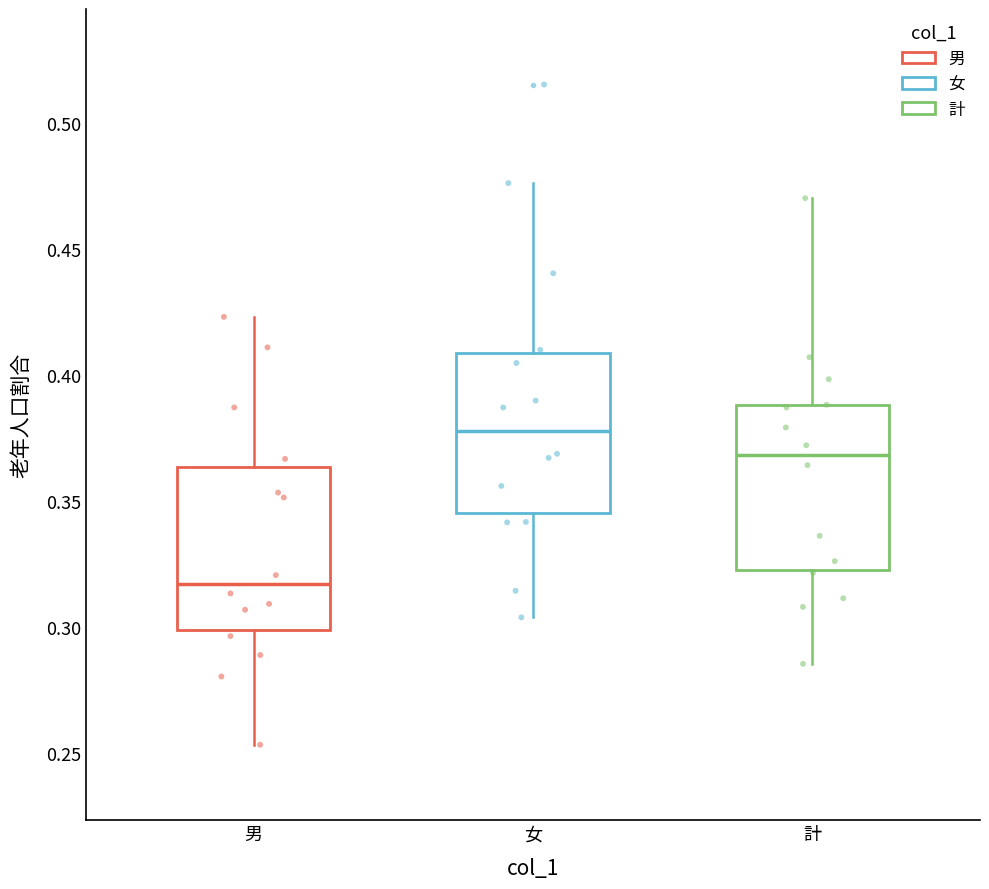

Reading left to right, transcribe this box plot: for each box, give where its median line is, the range the box spans, and where its two whiskers end, as read against the y-axis. The values are not printed on the chart, so give them approximately, as read against the axis.

男: median 0.315, box 0.300 to 0.365, whiskers 0.255 to 0.425
女: median 0.380, box 0.345 to 0.410, whiskers 0.305 to 0.475
計: median 0.370, box 0.325 to 0.390, whiskers 0.285 to 0.470